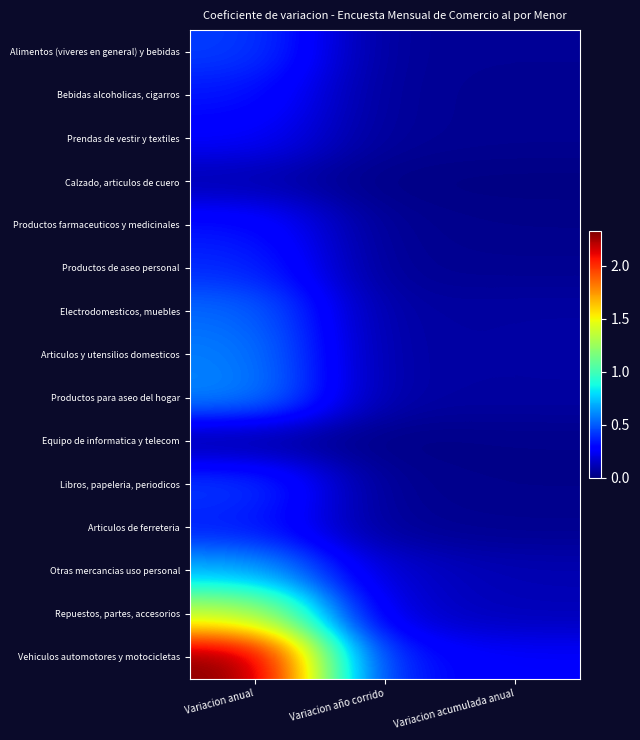

At Variacion acumulada anual, list the series in order from largest to smallest.

Vehiculos automotores y motocicletas, Repuestos, partes, accesorios, Otras mercancias uso personal, Electrodomesticos, muebles, Productos para aseo del hogar, Articulos y utensilios domesticos, Alimentos (viveres en general) y bebidas, Prendas de vestir y textiles, Bebidas alcoholicas, cigarros, Productos de aseo personal, Articulos de ferreteria, Productos farmaceuticos y medicinales, Libros, papeleria, periodicos, Equipo de informatica y telecom, Calzado, articulos de cuero